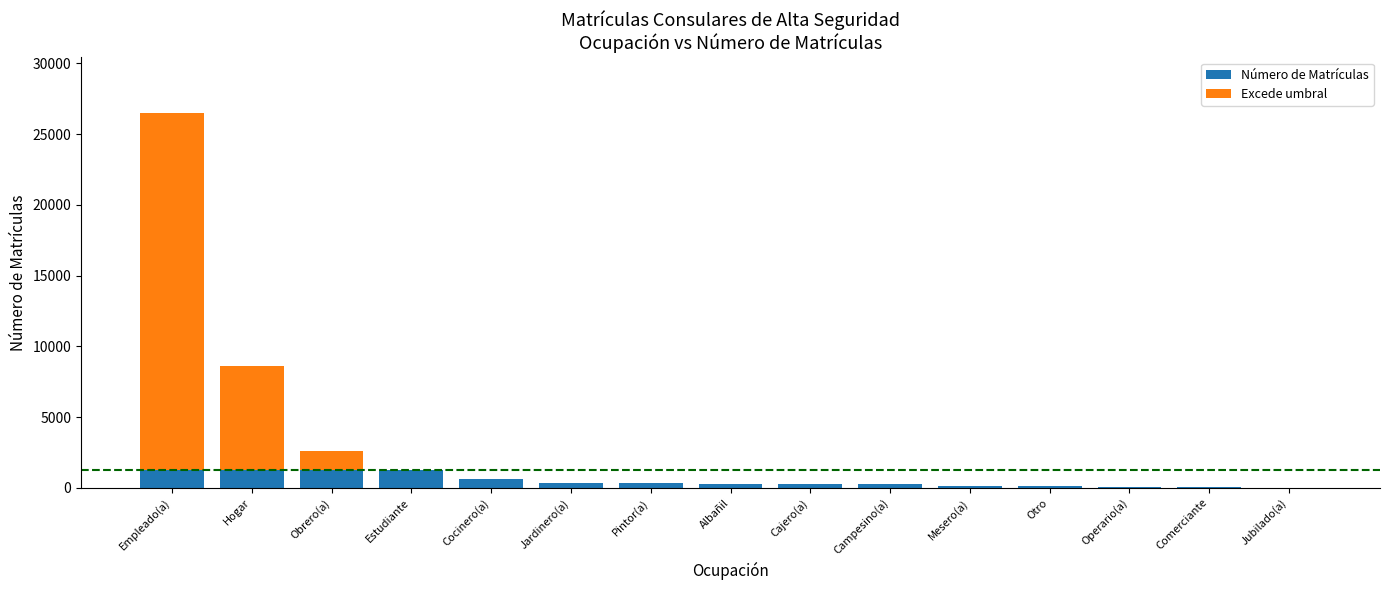

What is the maximum value for Número de Matrículas?

1292